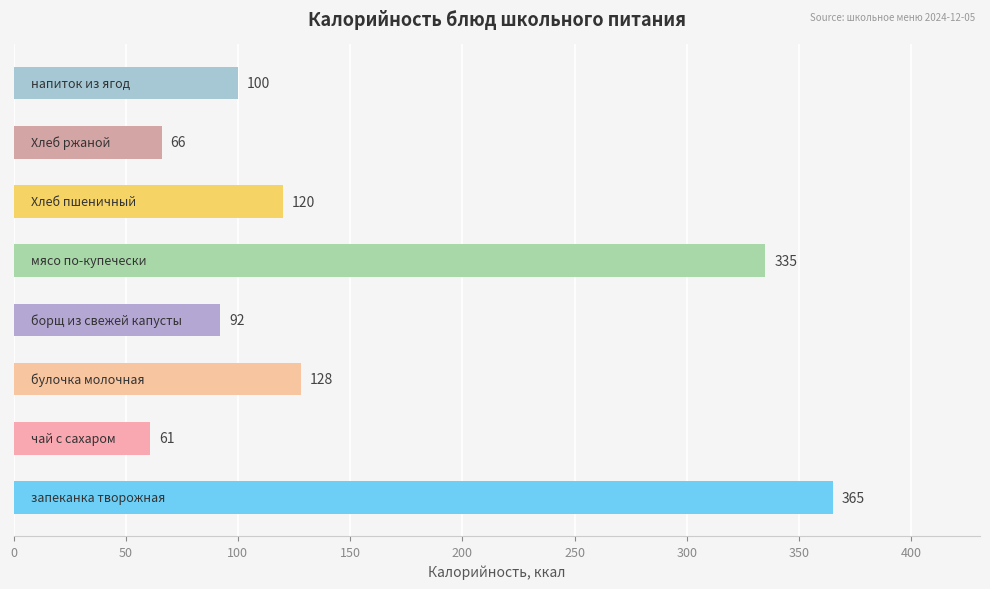

What is the minimum value shown in the chart?

61